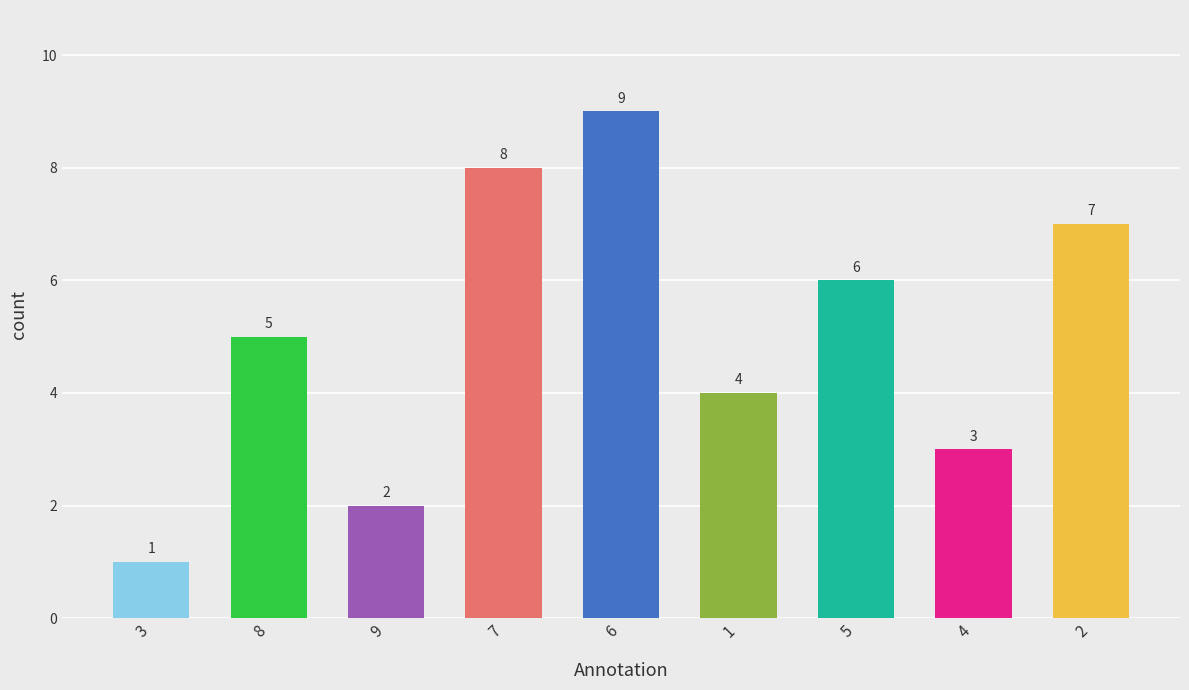

Count the values in the range 3 to 7.

5